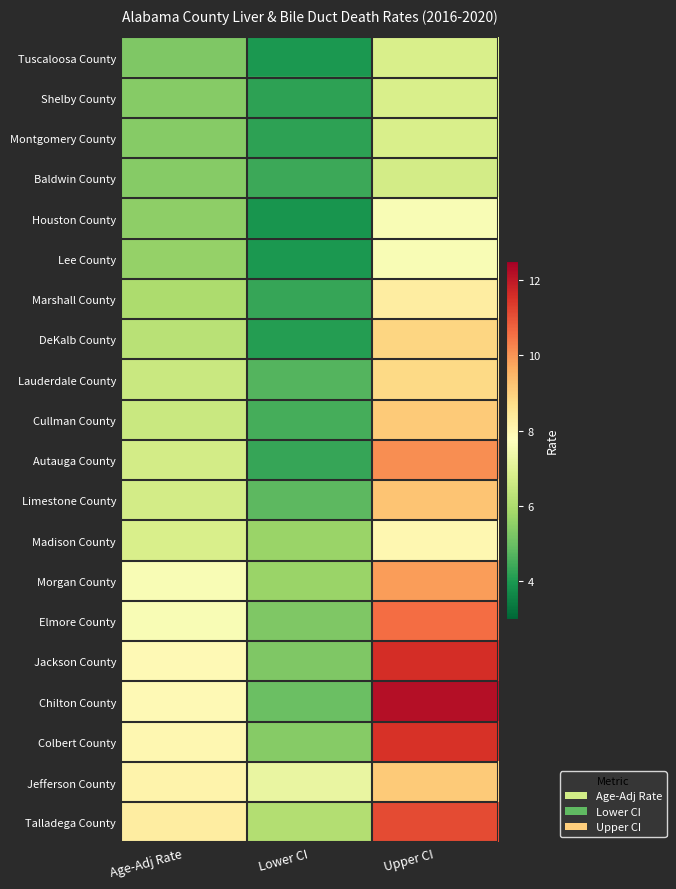

What is the total value across all series at Age-Adj Rate?

133.4